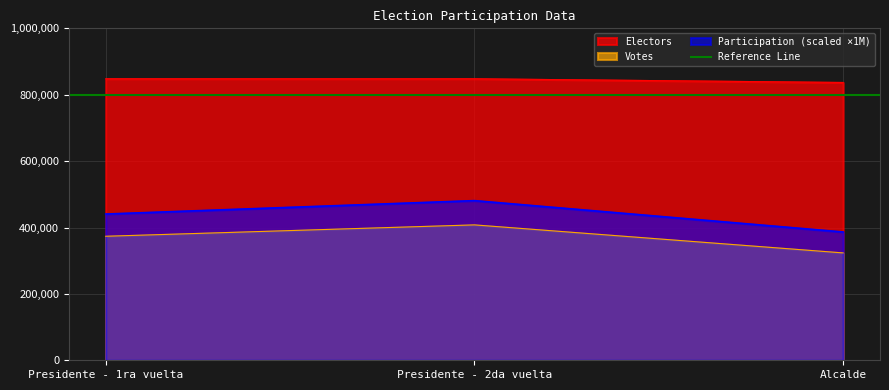

Which series has the widest spread of values?

Participation